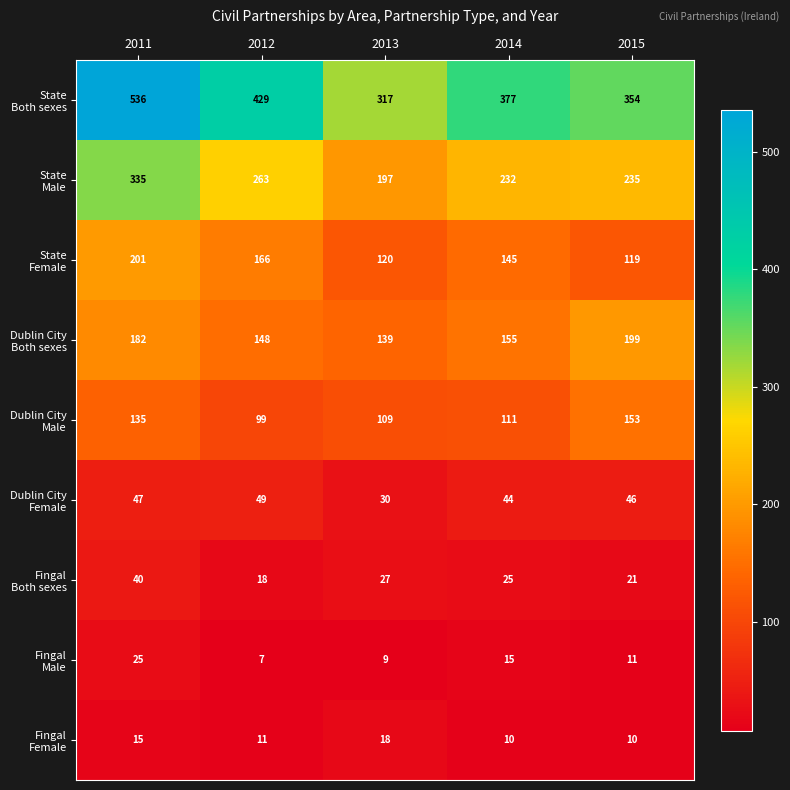

What is the minimum value shown in the chart?

7